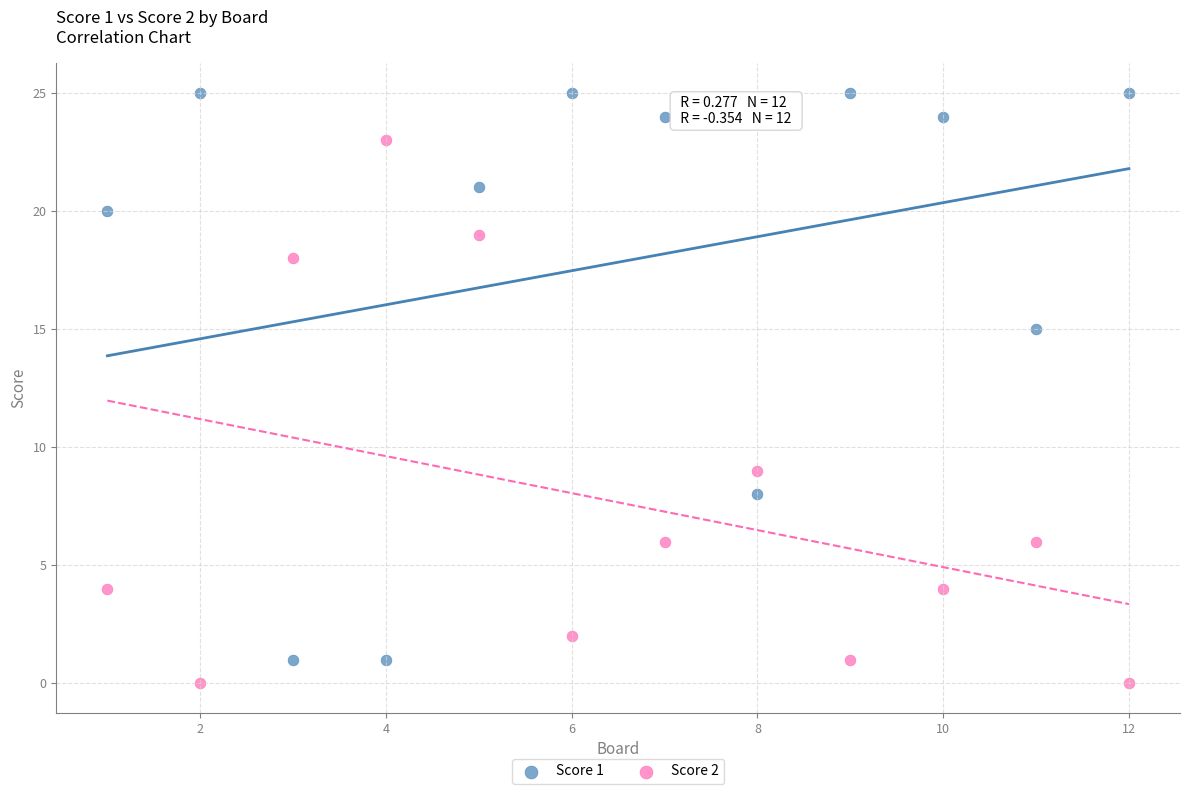

What are all the series names shown in the legend?

Score 1, Score 2